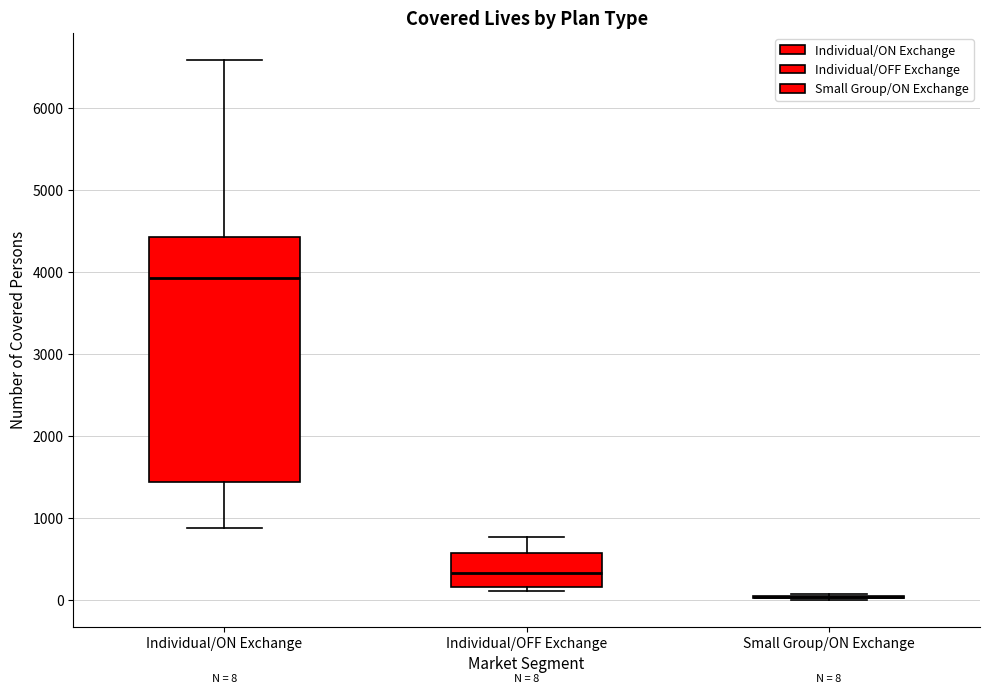

Which box is the tallest, from its lower edge to its upper edge?

Individual/ON Exchange